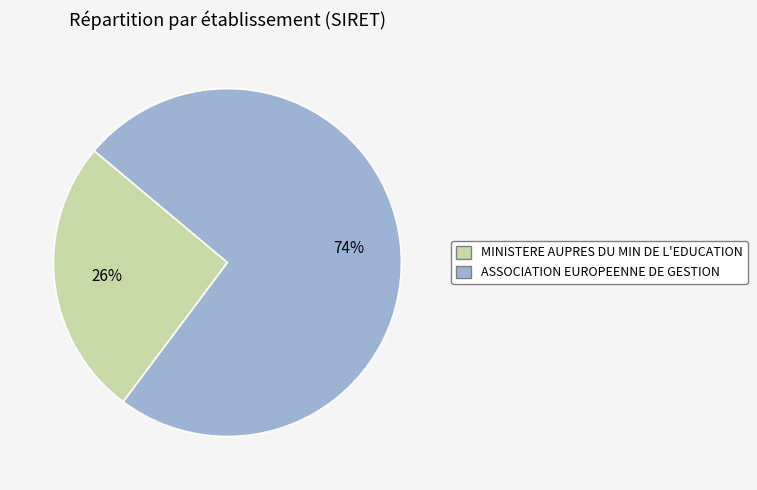

Which has a higher value, MINISTERE AUPRES DU MIN DE L'EDUCATION or ASSOCIATION EUROPEENNE DE GESTION?

ASSOCIATION EUROPEENNE DE GESTION